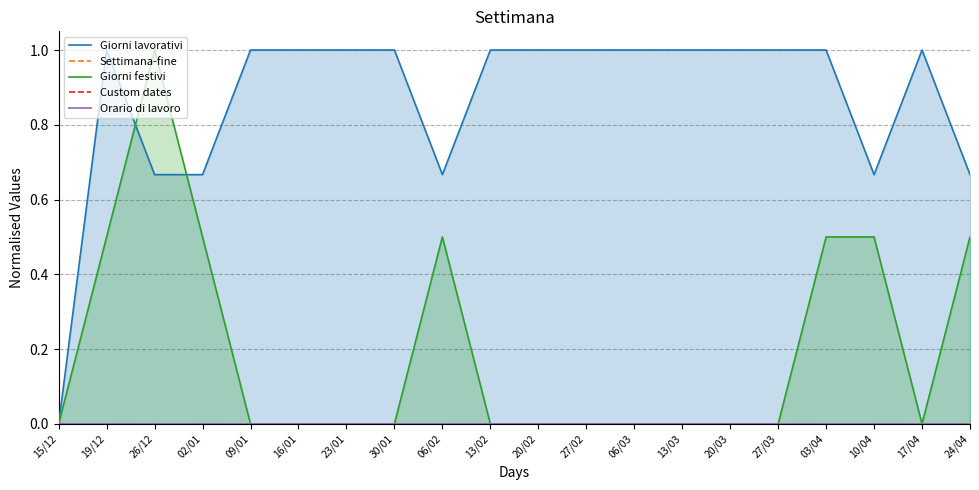

List the series in order of their peak value, lowest first.

Settimana-fine, Custom dates, Orario di lavoro, Giorni lavorativi, Giorni festivi